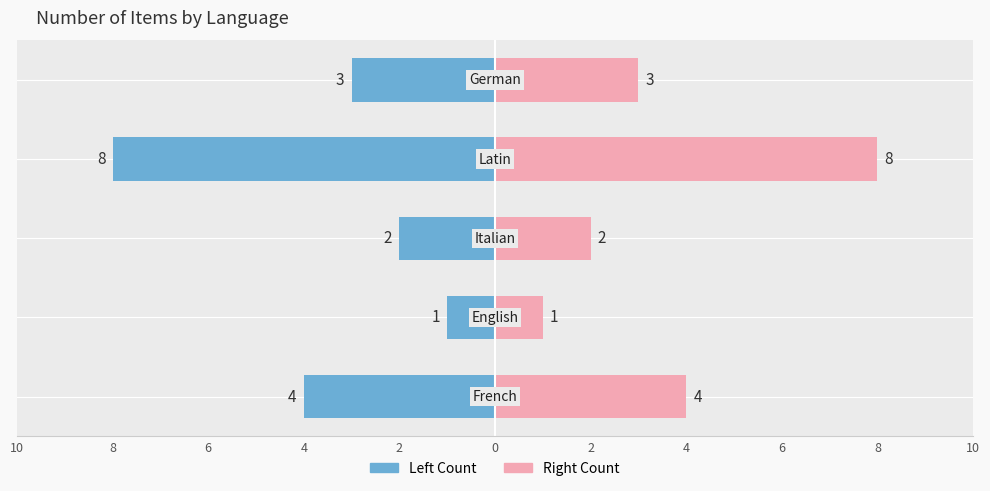

Rank the series by their average value, from highest to lowest.

Count (Right), Count (Left)